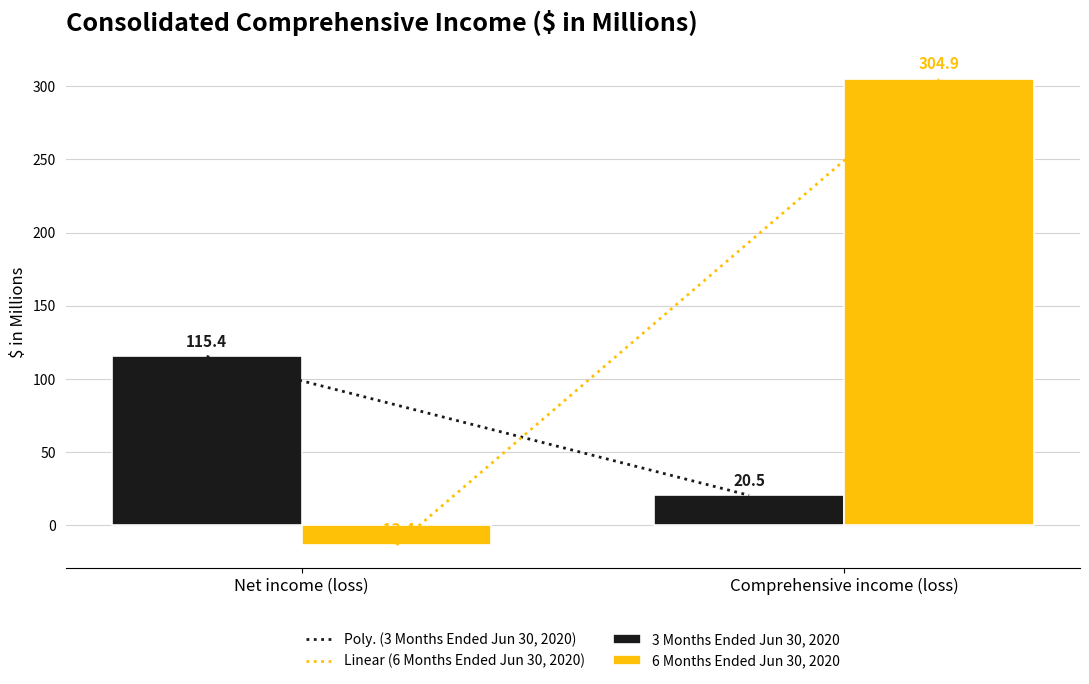

Which category has the lowest value in the 3 Months Ended Jun 30, 2020 series?

Comprehensive income (loss)